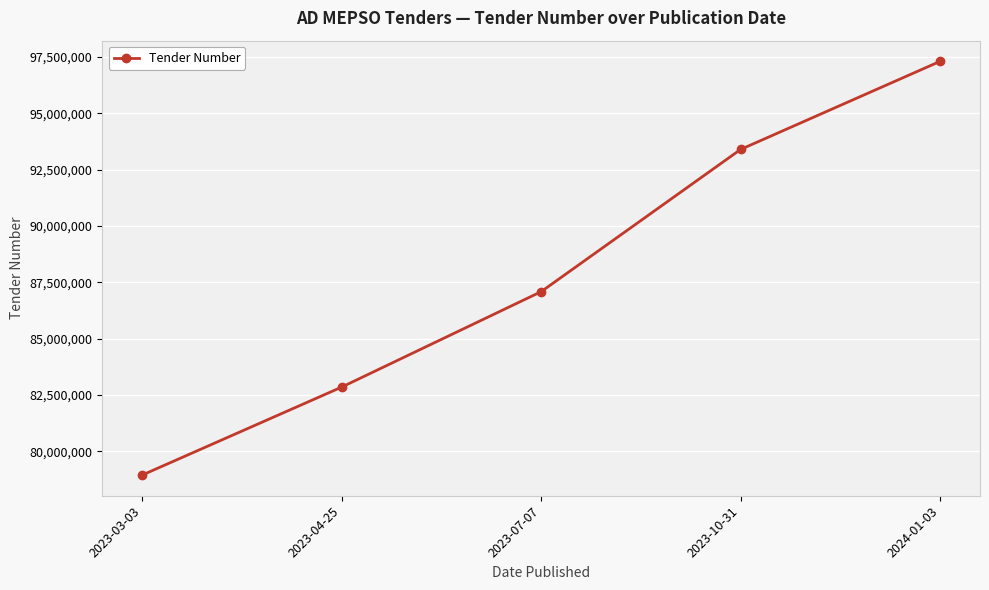

Reading left to right, transcribe all the data shown in this chart.

2023-03-03=78941893	2023-04-25=82847938	2023-07-07=87085066	2023-10-31=93401412	2024-01-03=97312431